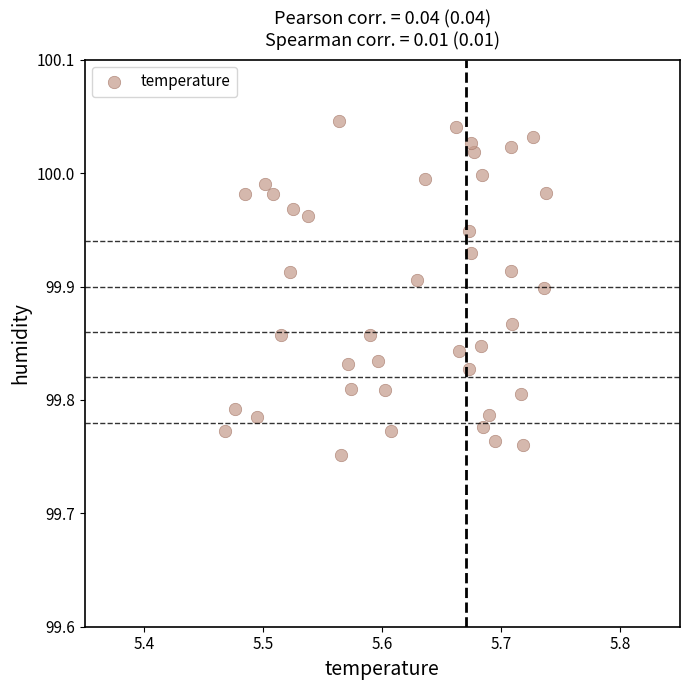

What is the range of Y values (max minus min)?

0.3